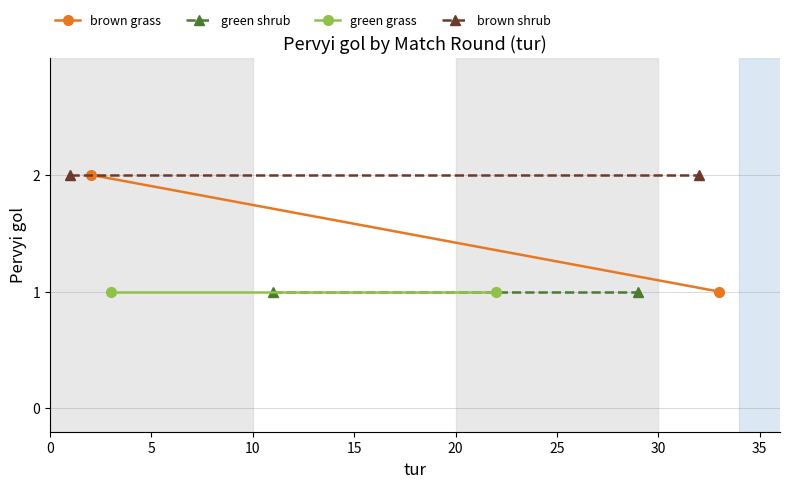

Reading right to left, transcribe all the data shown in this chart.

brown grass: 1	2
green shrub: 1	1
green grass: 1	1
brown shrub: 2	2